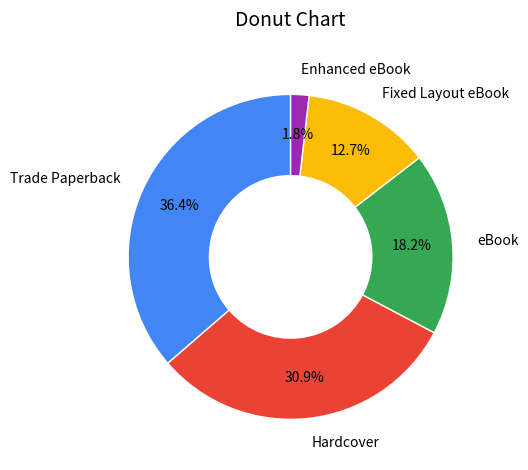

Rank the categories by value from lowest to highest.

Enhanced eBook, Fixed Layout eBook, eBook, Hardcover, Trade Paperback